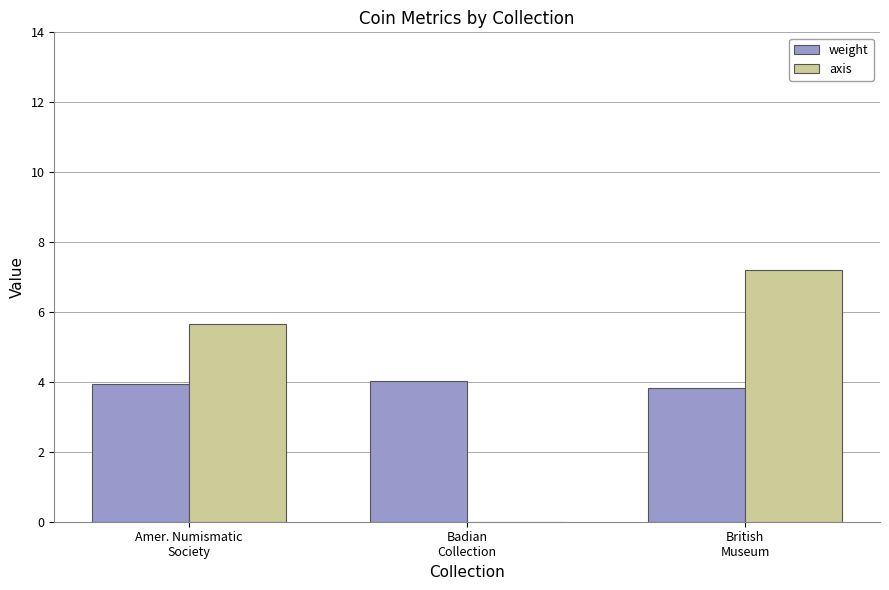

At which label is axis closest to 3?

Amer. Numismatic
Society